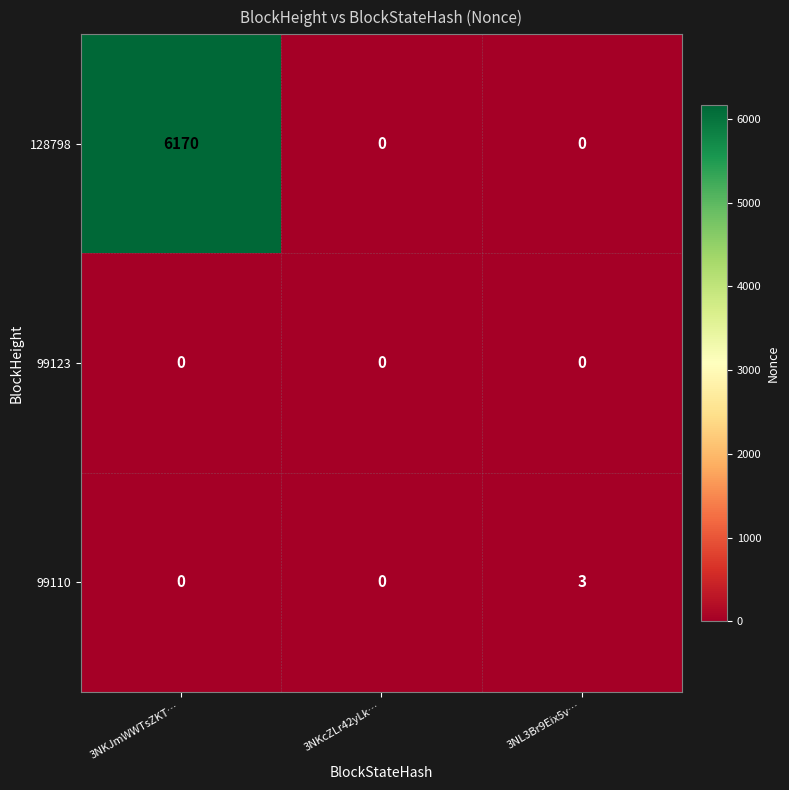

Reading left to right, extract all data points from this chart.

128798: 3NKJmWWTsZKT…=6170	3NKcZLr42yLk…=0	3NL3Br9Eix5v…=0
99123: 3NKJmWWTsZKT…=0	3NKcZLr42yLk…=0	3NL3Br9Eix5v…=0
99110: 3NKJmWWTsZKT…=0	3NKcZLr42yLk…=0	3NL3Br9Eix5v…=3